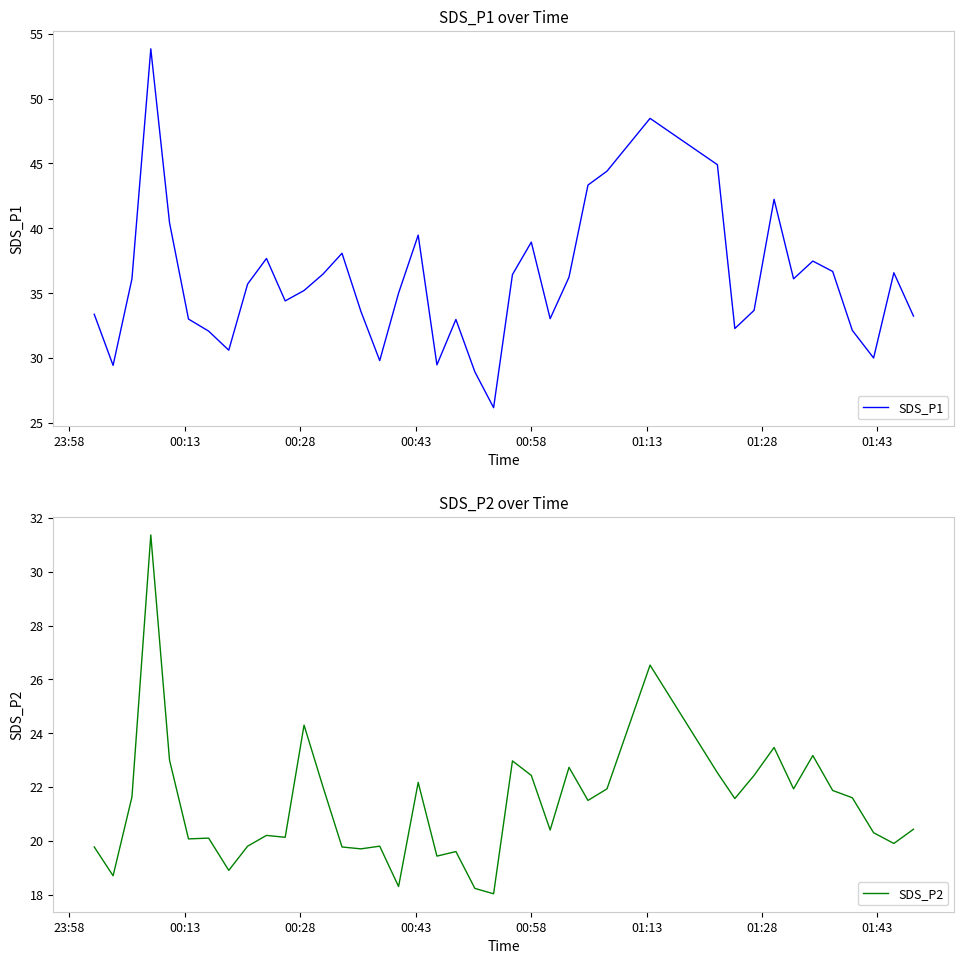

How many data points in SDS_P2 are above 21?

20